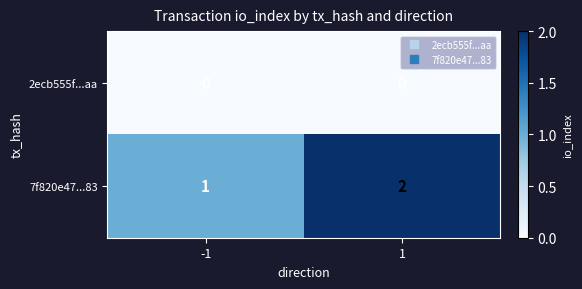

Rank the series by their maximum value, from highest to lowest.

7f820e47...83, 2ecb555f...aa